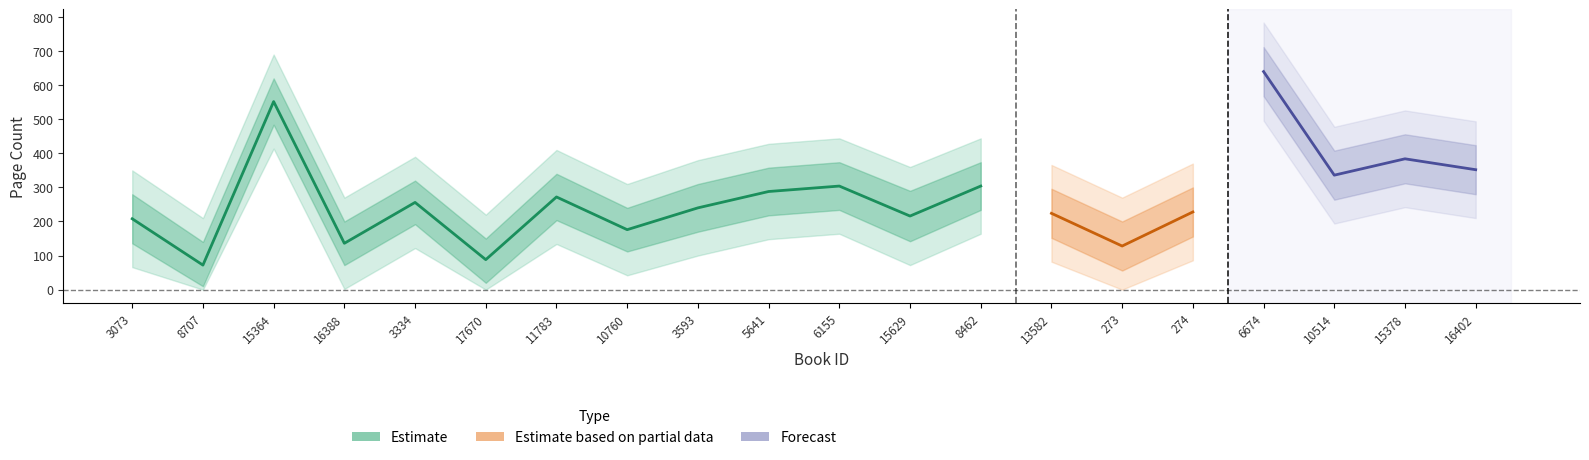

At how many categories does at least one series exceed 696?

1